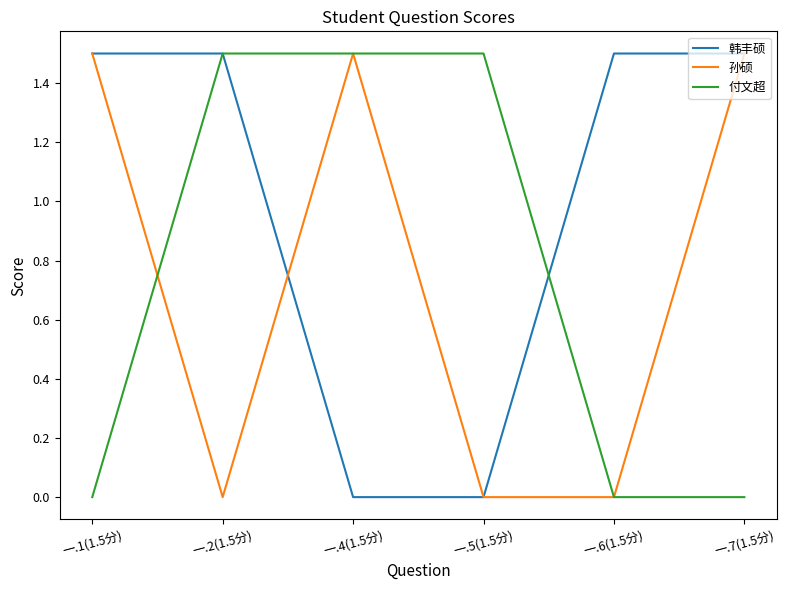

What is the maximum value shown in the chart?

1.5